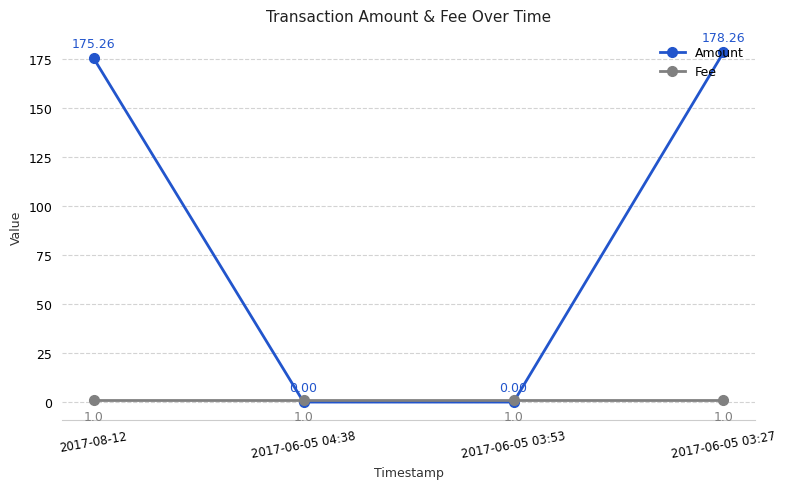

Where do Amount and Fee first cross each other?

2017-08-12 and 2017-06-05 04:38